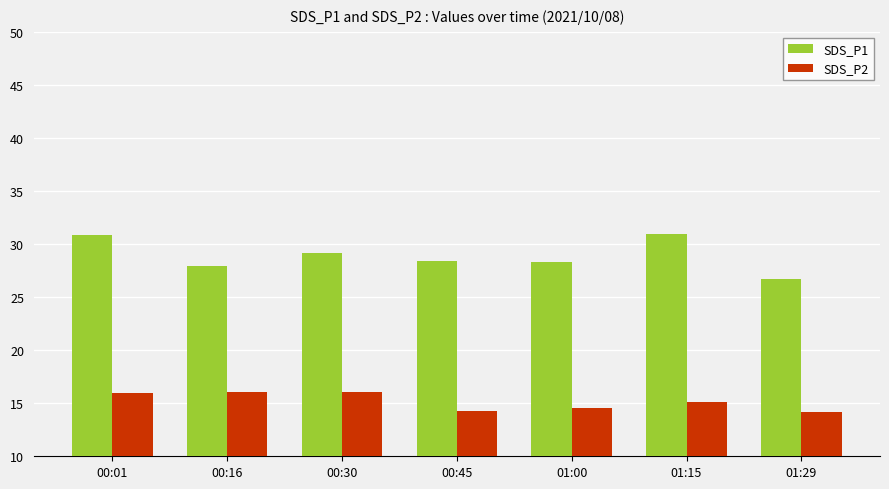

What are all the series names shown in the legend?

SDS_P1, SDS_P2